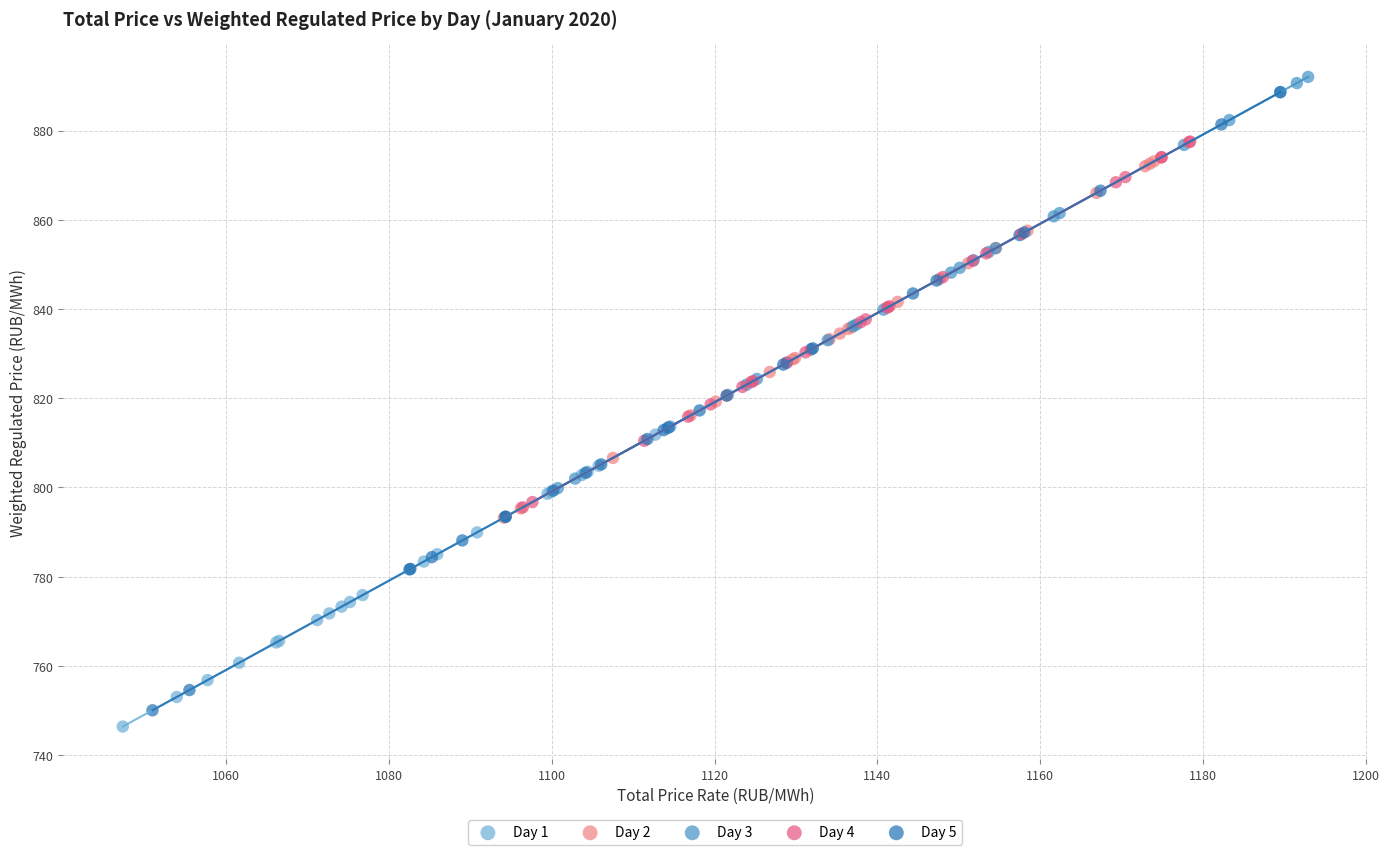

Which series has the largest Y range (max minus min)?

Day 5